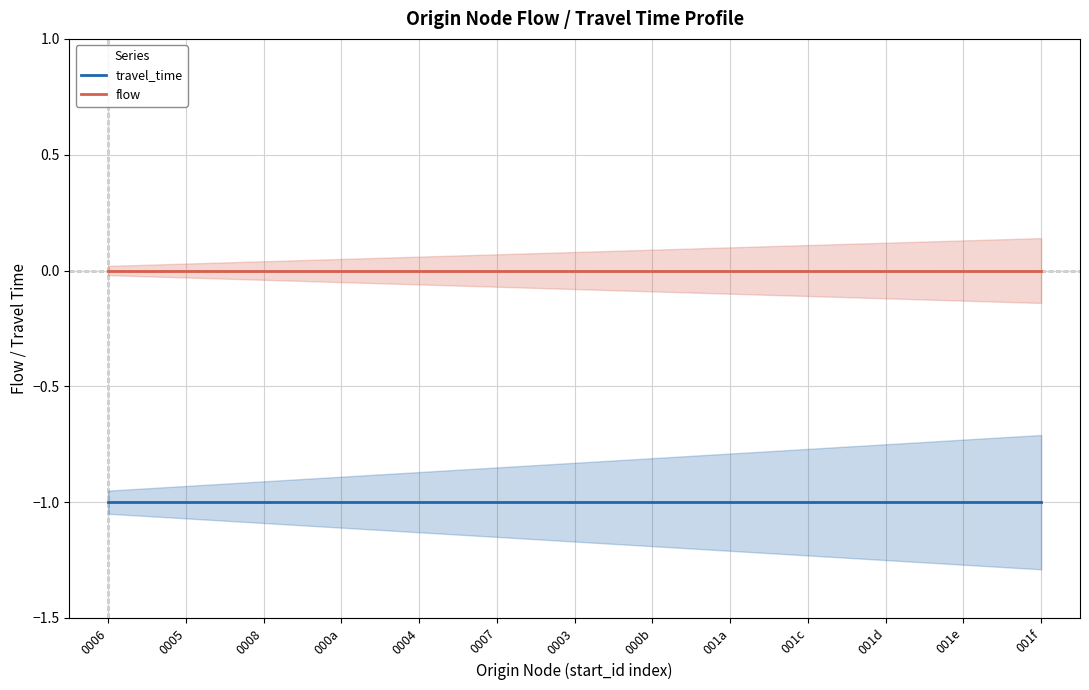

Is the value of flow at 0003 greater than the value of travel_time at 000b?

Yes